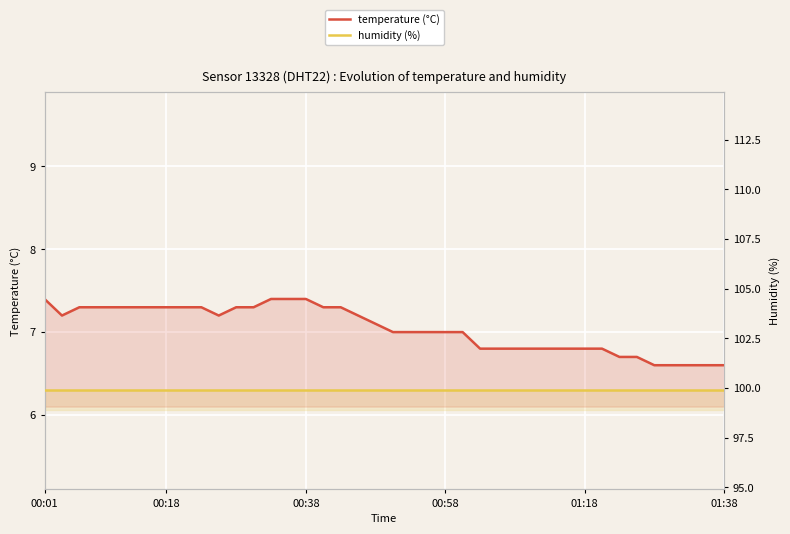

Reading left to right, extract all data points from this chart.

temperature (°C): 7.4	7.2	7.3	7.3	7.3	7.3	7.3	7.3	7.3	7.3	7.2	7.3	7.3	7.4	7.4	7.4	7.3	7.3	7.2	7.1	7.0	7.0	7.0	7.0	7.0	6.8	6.8	6.8	6.8	6.8	6.8	6.8	6.8	6.7	6.7	6.6	6.6	6.6	6.6	6.6
humidity (%): 99.9	99.9	99.9	99.9	99.9	99.9	99.9	99.9	99.9	99.9	99.9	99.9	99.9	99.9	99.9	99.9	99.9	99.9	99.9	99.9	99.9	99.9	99.9	99.9	99.9	99.9	99.9	99.9	99.9	99.9	99.9	99.9	99.9	99.9	99.9	99.9	99.9	99.9	99.9	99.9